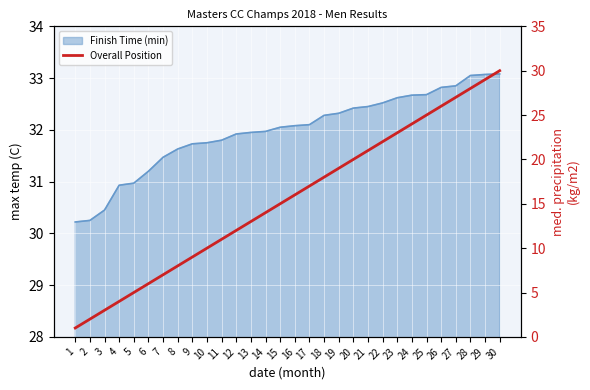

The value at 15 is 10. True or false?

False